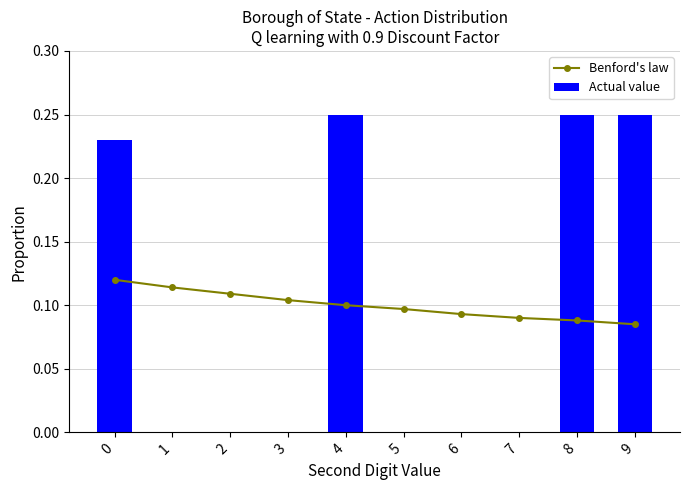

Where is Actual value nearest to the value 0?

1